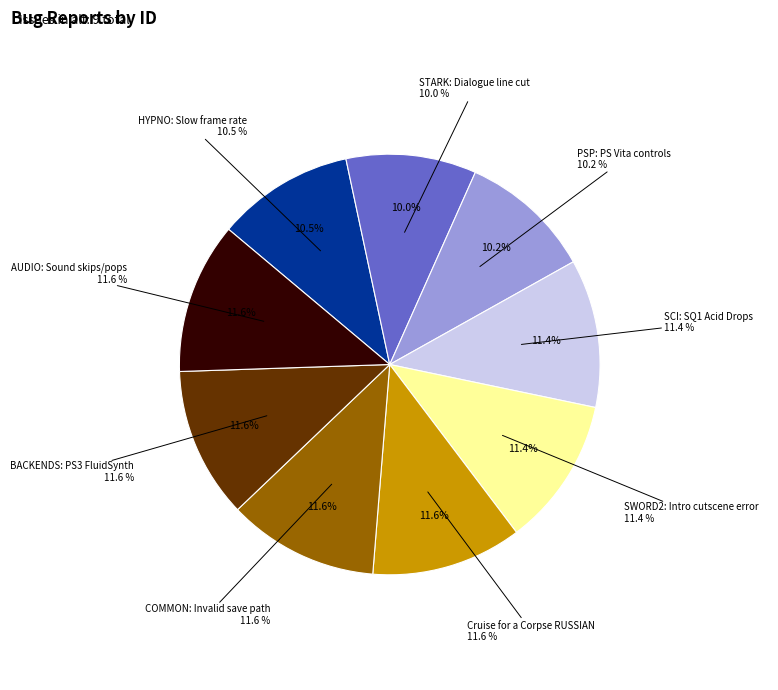

What percentage is the BACKENDS: PS3 FluidSynth slice, to the nearest percent?

12%